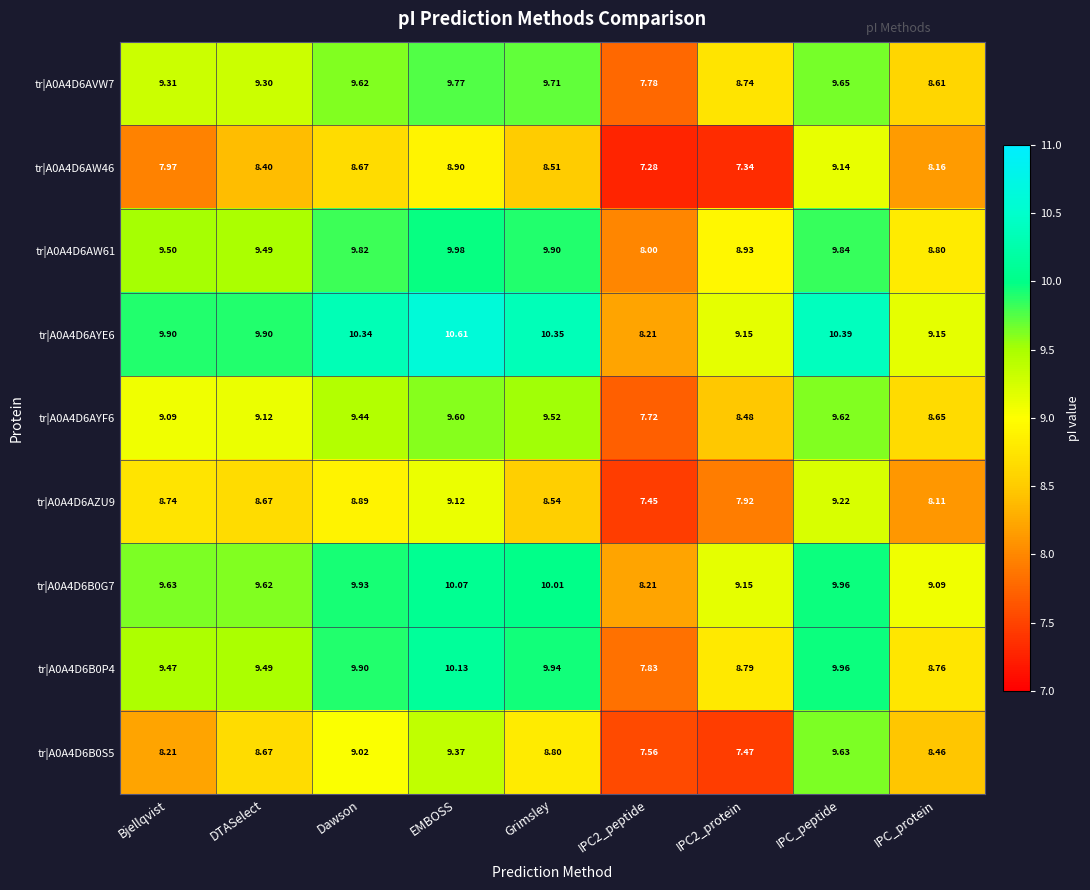

Is the value of tr|A0A4D6AZU9 at EMBOSS greater than the value of tr|A0A4D6AYE6 at EMBOSS?

No